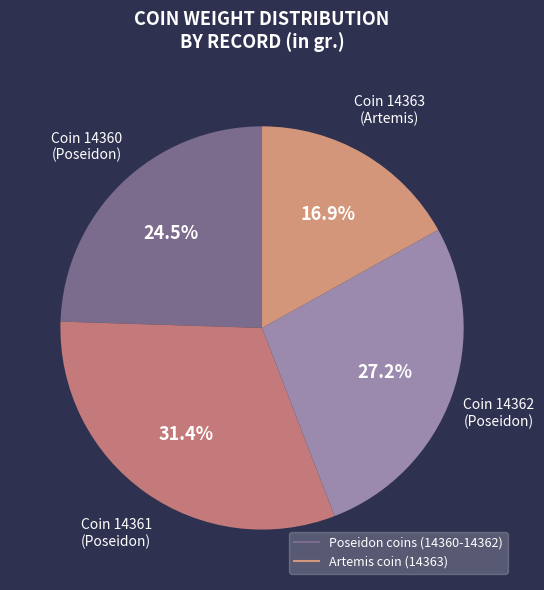

Count the number of slices in the pie.

4